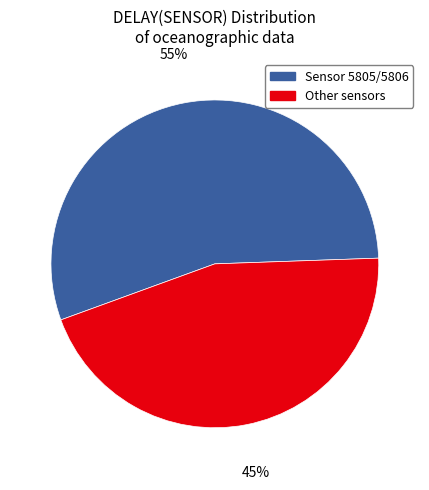

To the nearest percent, what is the average slice percentage?

50%